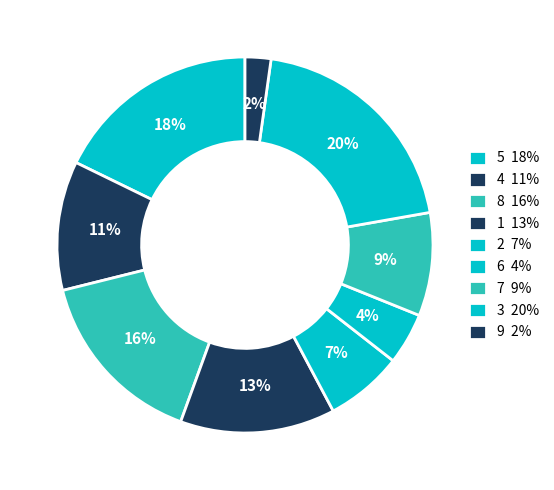

Rank the categories by value from lowest to highest.

9, 6, 2, 7, 4, 1, 8, 5, 3